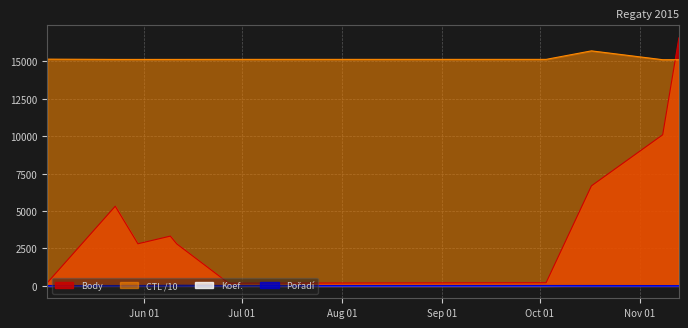

At how many categories does at least one series exceed 44?

10